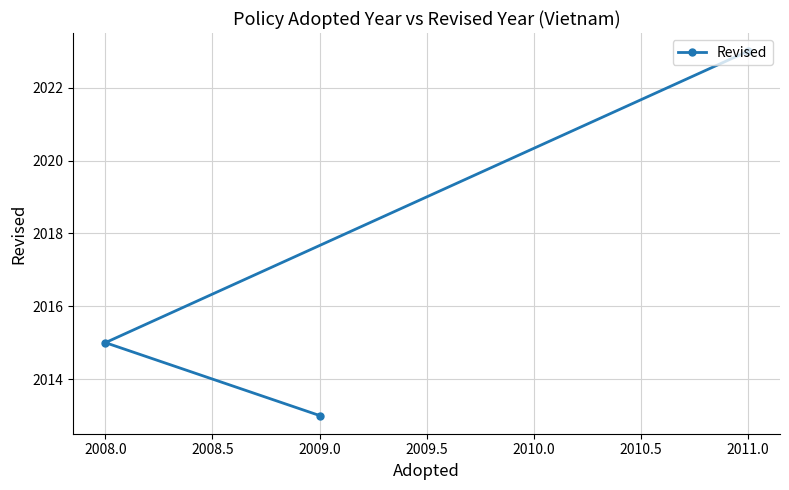

What is the approximate value at 2009.0?

2013